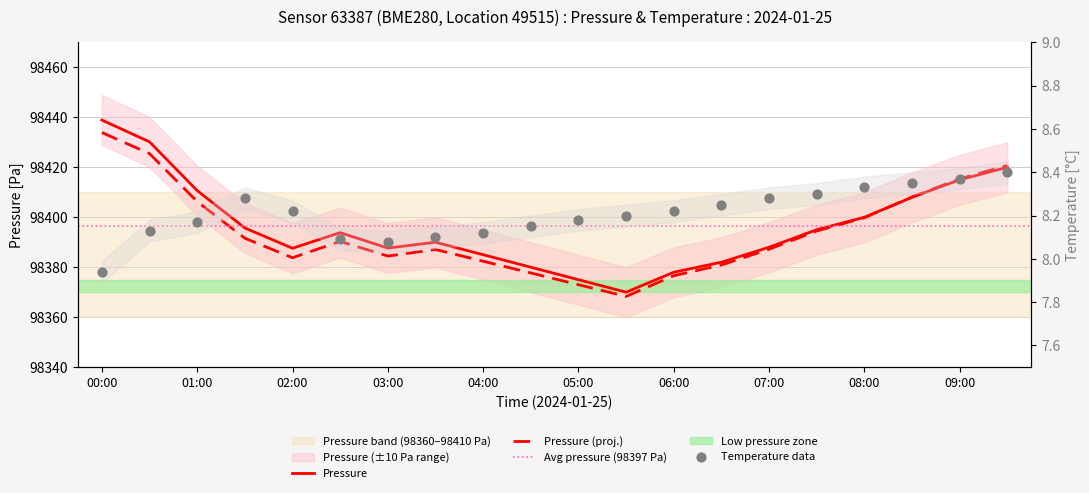

Which series has the largest total across all categories?

pressure